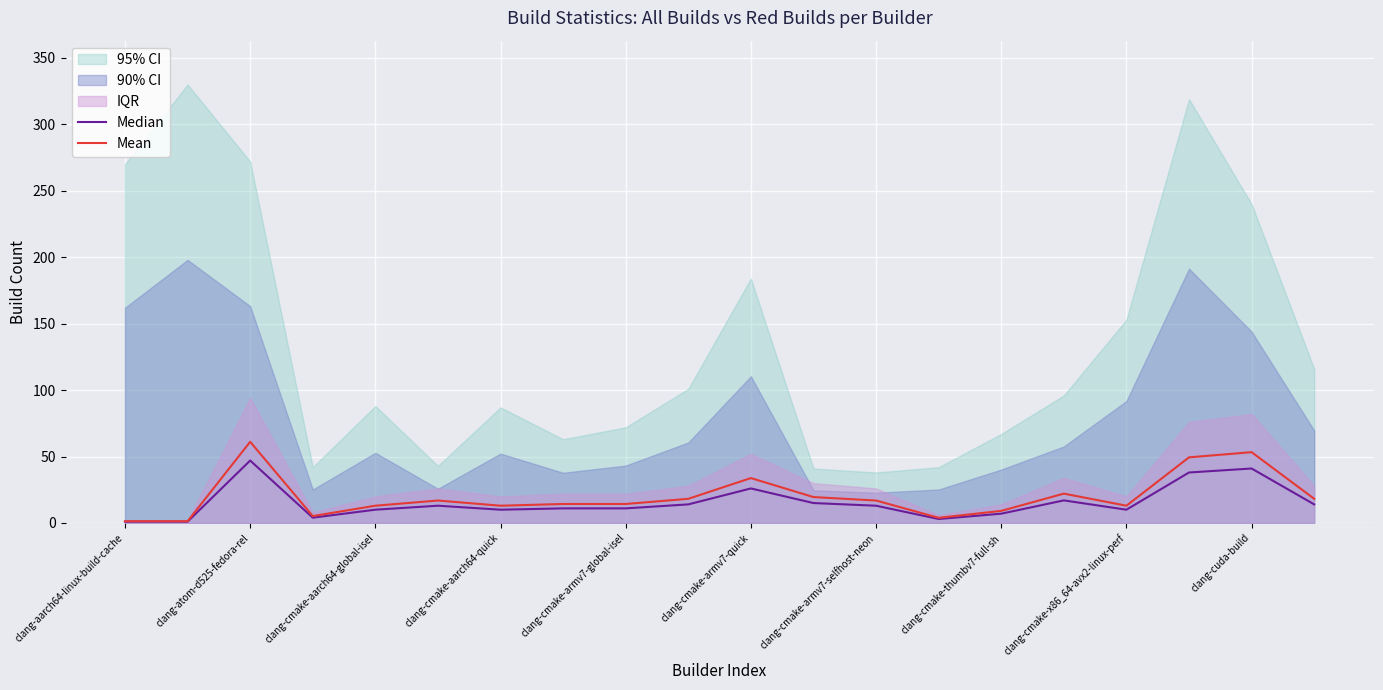

Reading left to right, list all the values displayed in this chart.

Median: 1.0	1.0	47.0	4.0	10.0	13.0	10.0	11.0	11.0	14.0	26.0	15.0	13.0	3.0	7.0	17.0	10.0	38.0	41.0	14.0
Mean: 1.3	1.3	61.1	5.2	13.0	16.9	13.0	14.3	14.3	18.2	33.8	19.5	16.9	3.9	9.1	22.1	13.0	49.4	53.3	18.2